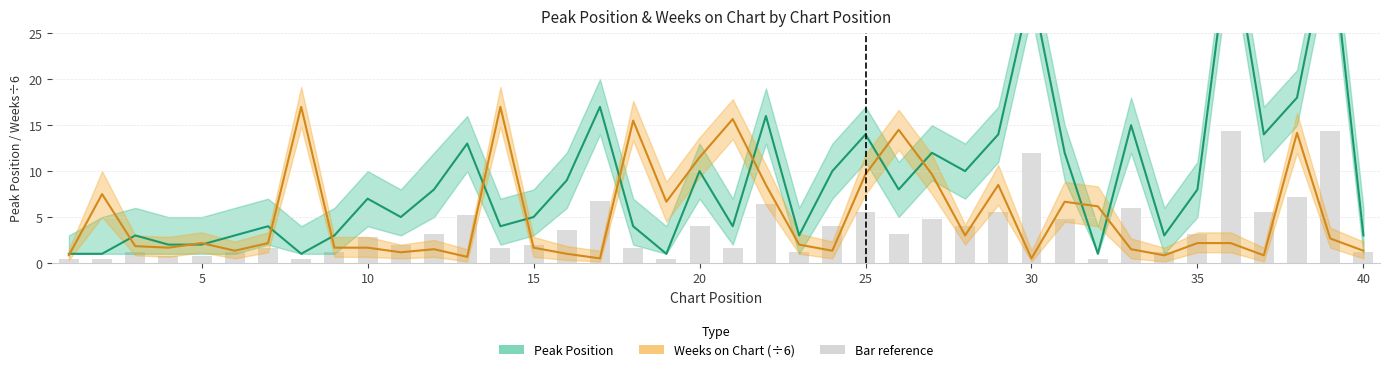

What is the spread (max minus min) of values at 12?

6.5